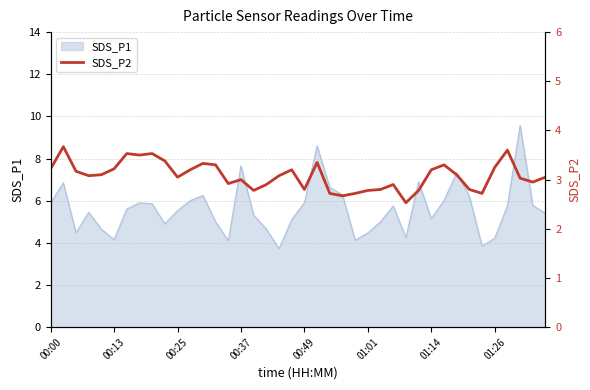

What is the minimum value for SDS_P1?

3.7